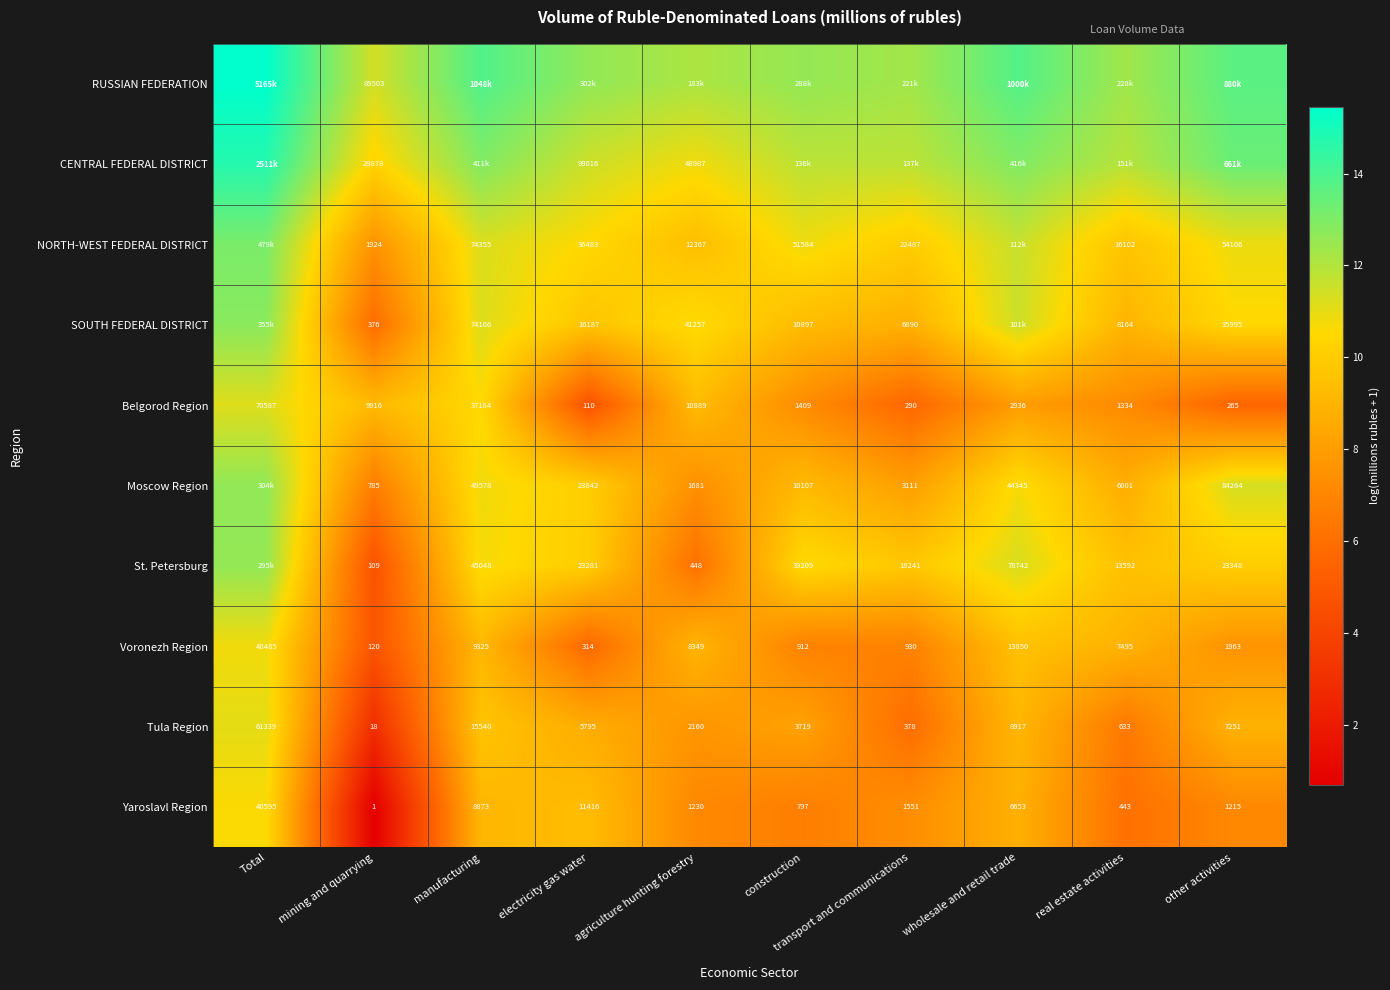

List the labels in order of Belgorod Region value, largest first.

Total, manufacturing, agriculture hunting forestry, mining and quarrying, wholesale and retail trade, construction, real estate activities, transport and communications, other activities, electricity gas water